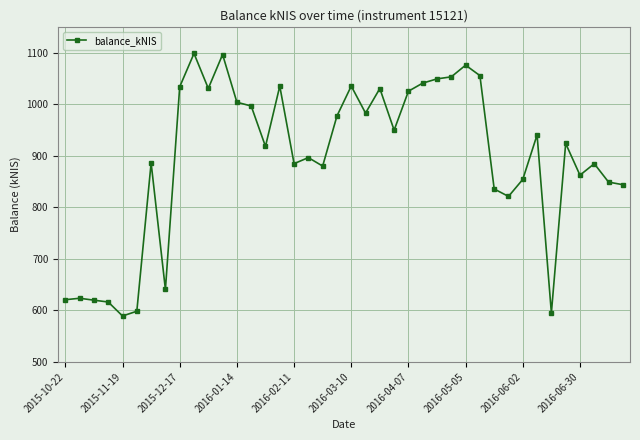

What is the maximum value shown in the chart?

1098.5